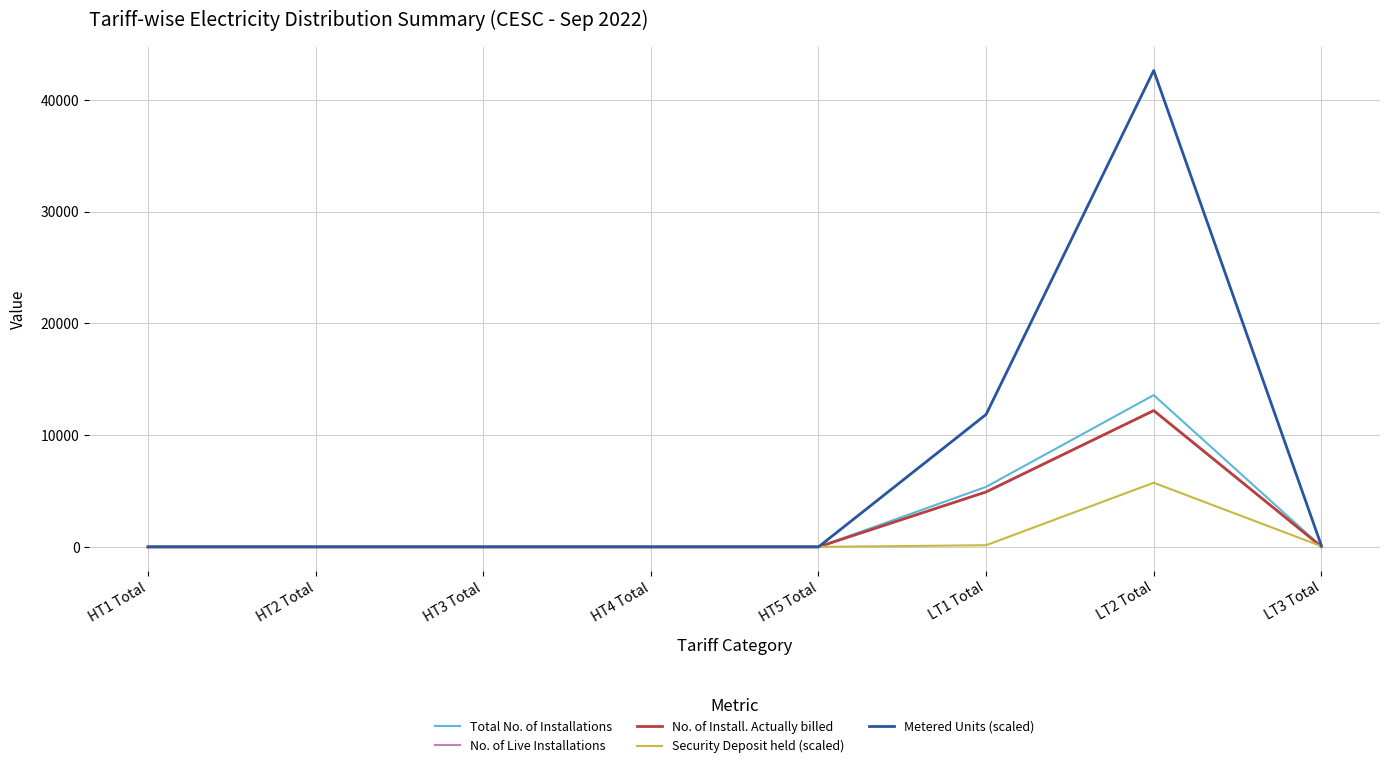

Which series has the largest total across all categories?

Metered Units (scaled)